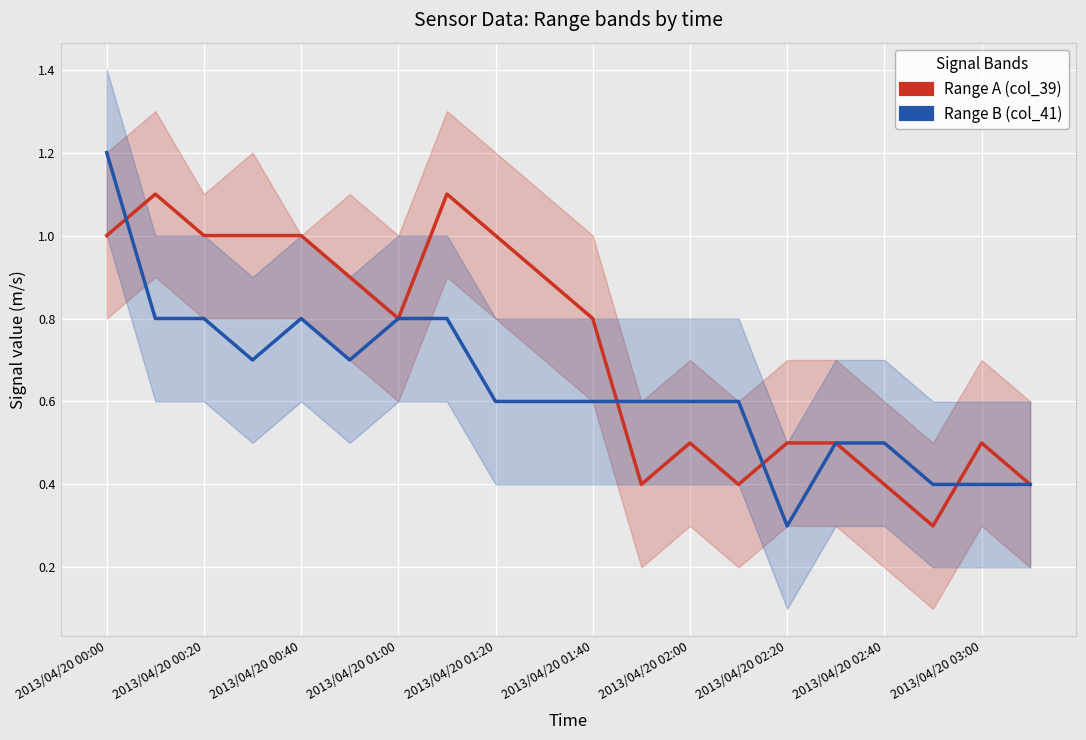

Count the number of data series in this chart.

2